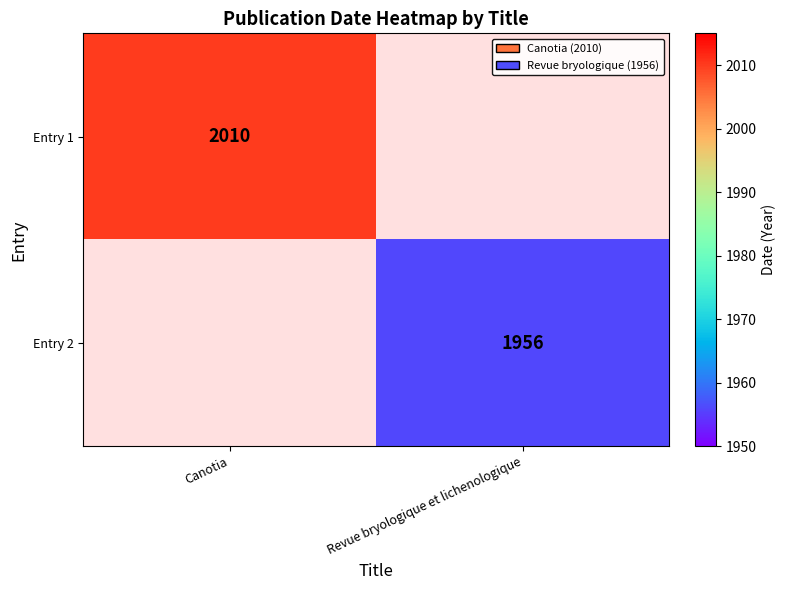

Is it true that Entry 2 equals 1023 at Revue bryologique et lichenologique?

False